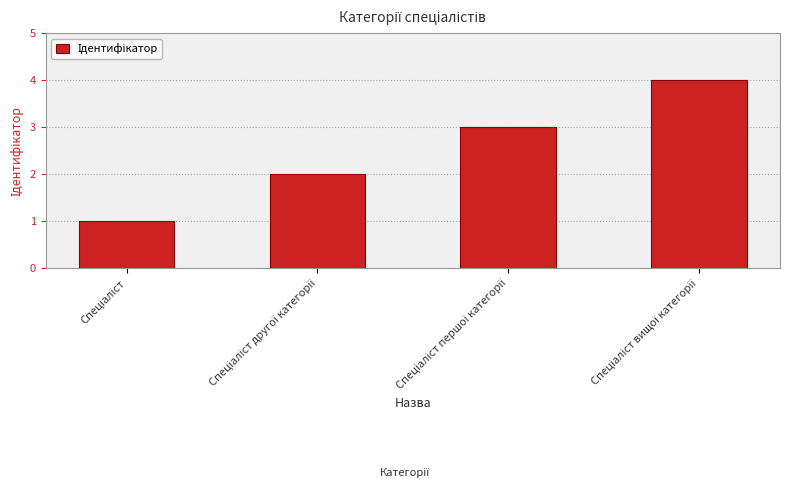

How many values are below 3?

2